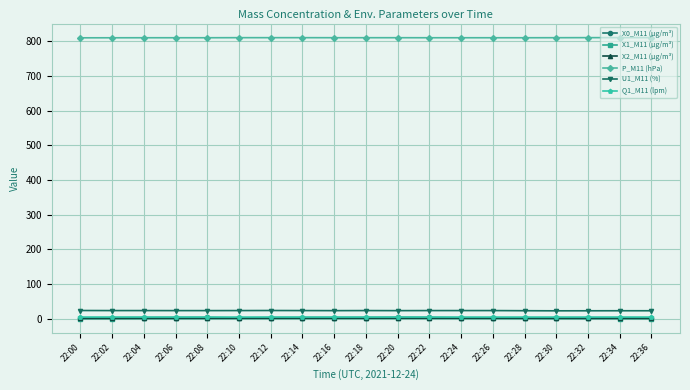

The Q1_M11 (lpm) series shows 5.0 at 22:26. True or false?

True